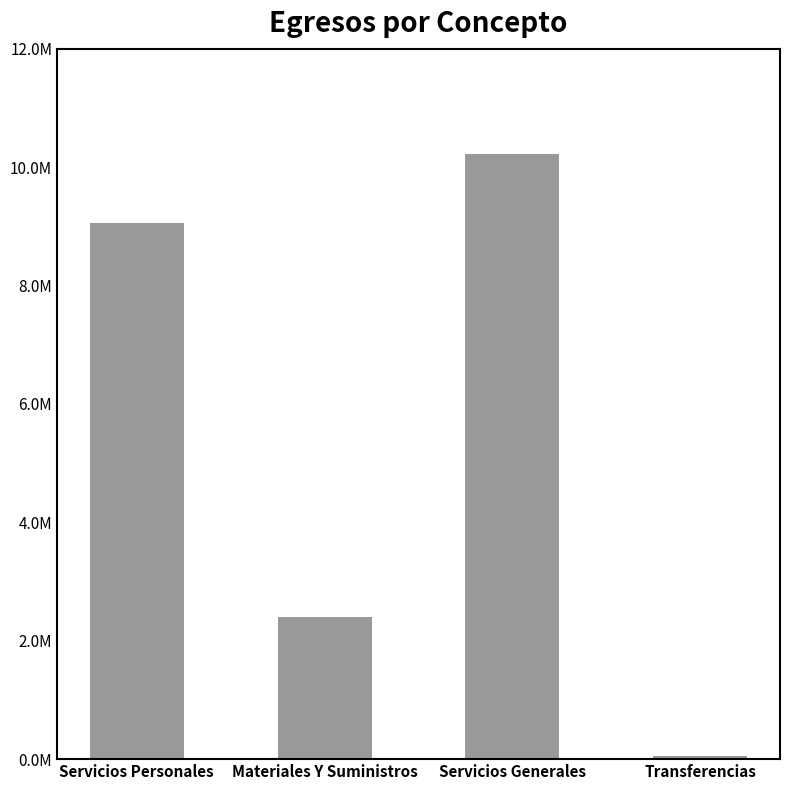

Does the chart contain any negative values?

No